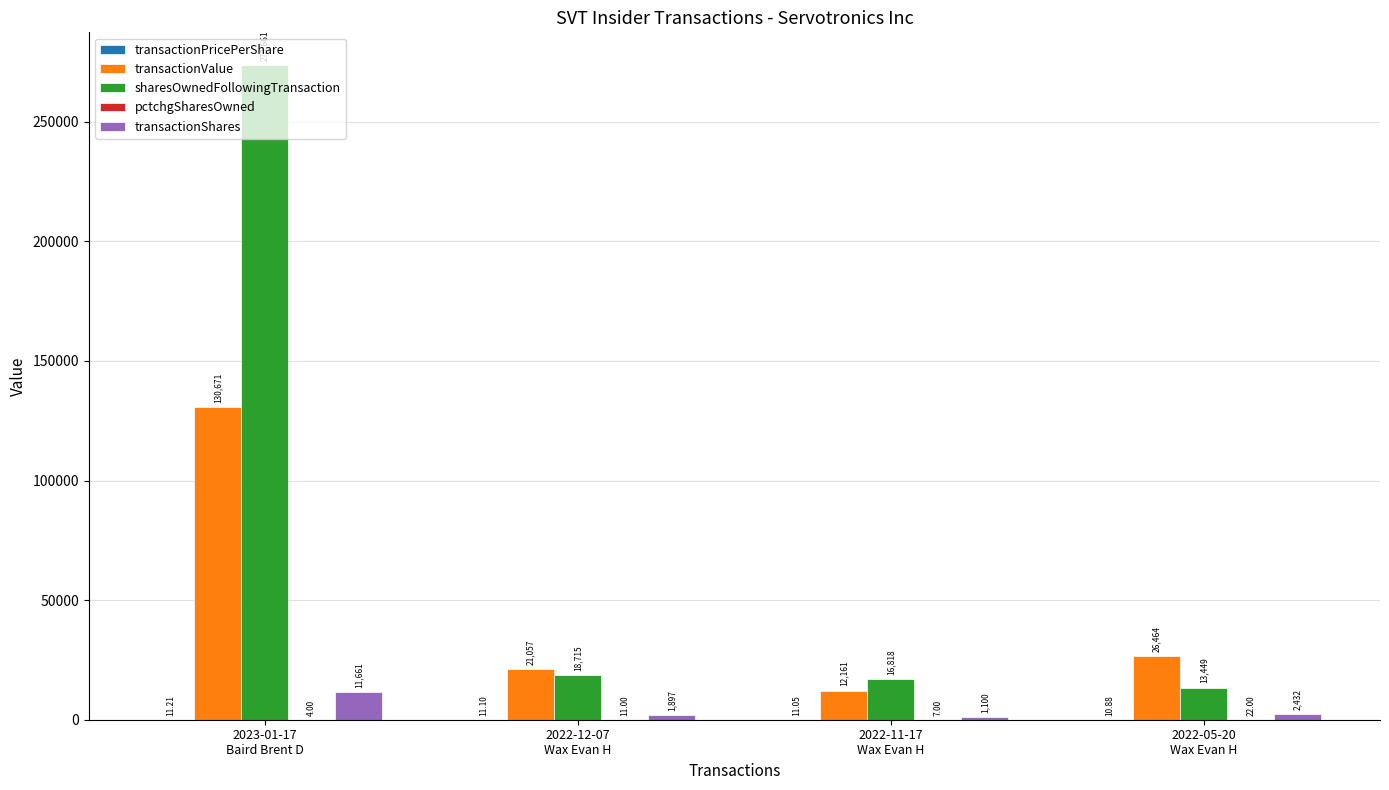

How many distinct data groups are displayed?

5